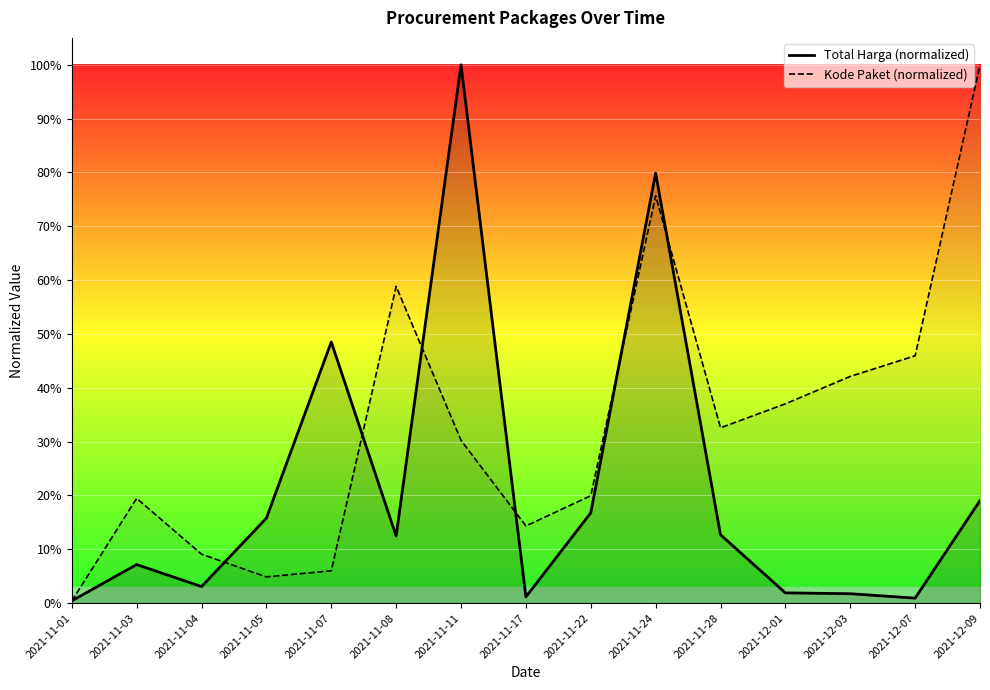

Reading left to right, transcribe all the data shown in this chart.

Total Harga (normalized): 0.0	0.1	0.0	0.2	0.5	0.1	1.0	0.0	0.2	0.8	0.1	0.0	0.0	0.0	0.2
Kode Paket (normalized): 0.0	0.2	0.1	0.0	0.1	0.6	0.3	0.1	0.2	0.8	0.3	0.4	0.4	0.5	1.0